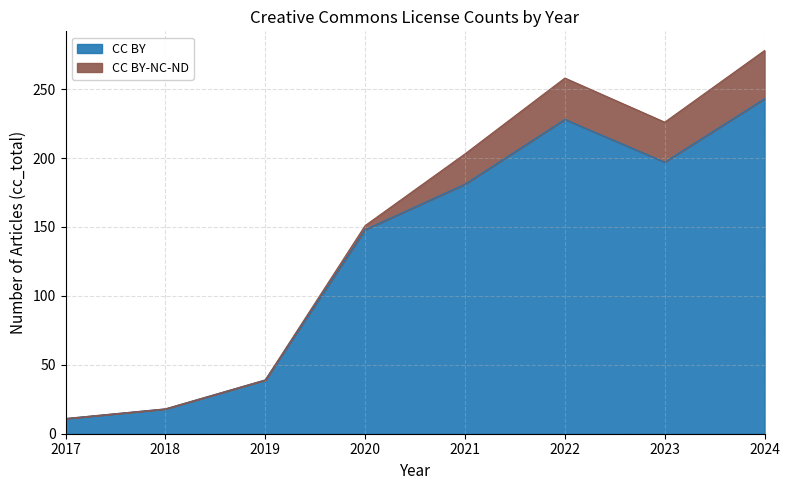

Does the chart have visible grid lines?

Yes